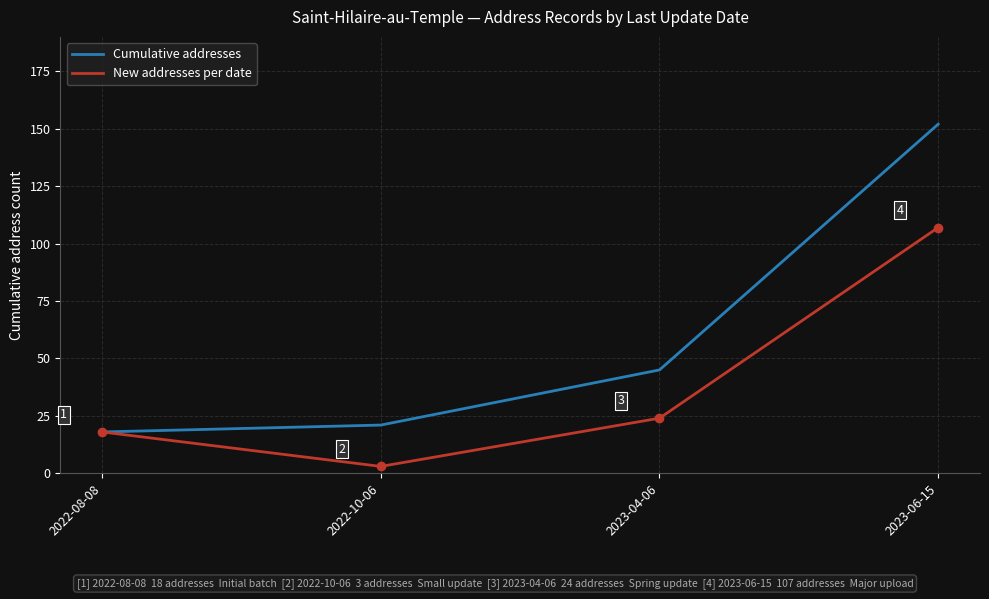

Reading left to right, transcribe all the data shown in this chart.

Cumulative addresses: 18	21	45	152
New addresses per date: 18	3	24	107